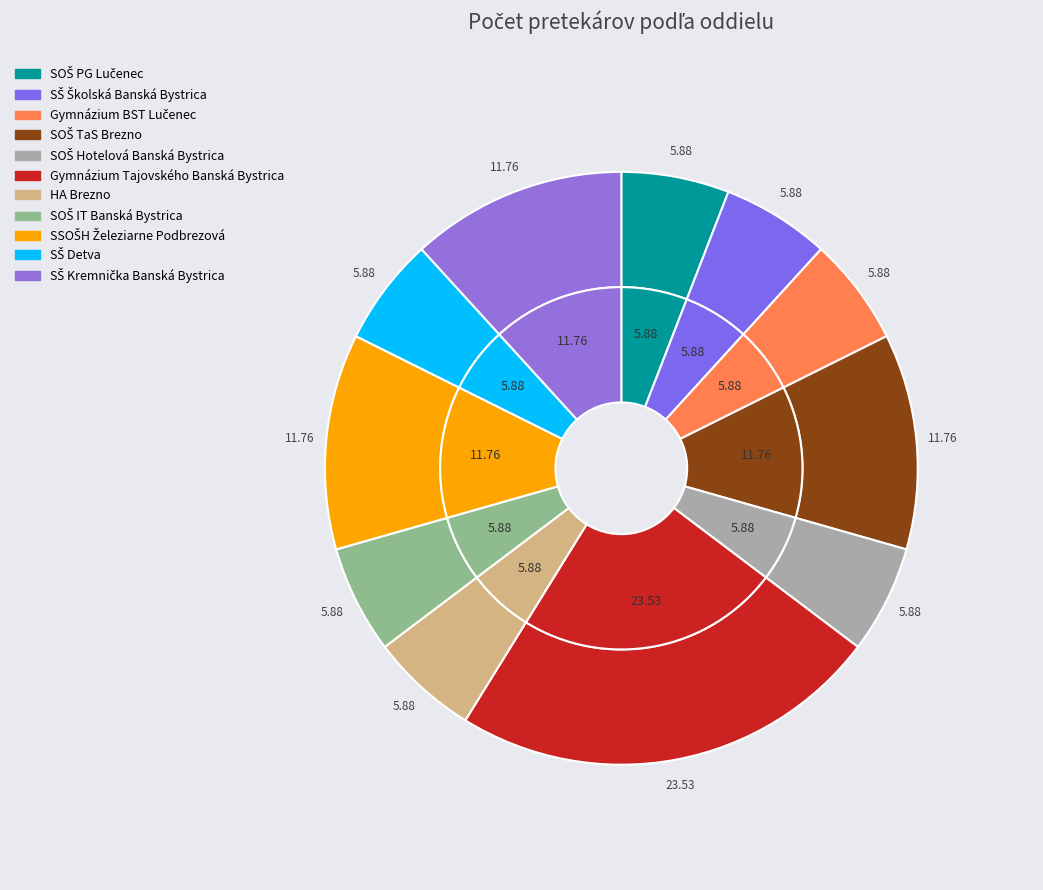

Does any single category account for the majority?

No